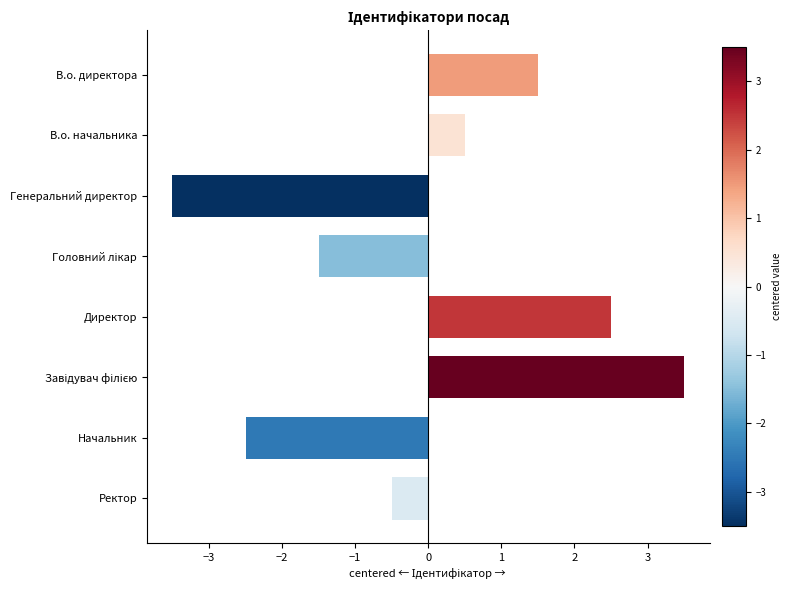

What value does the data have at Ректор?

-0.5